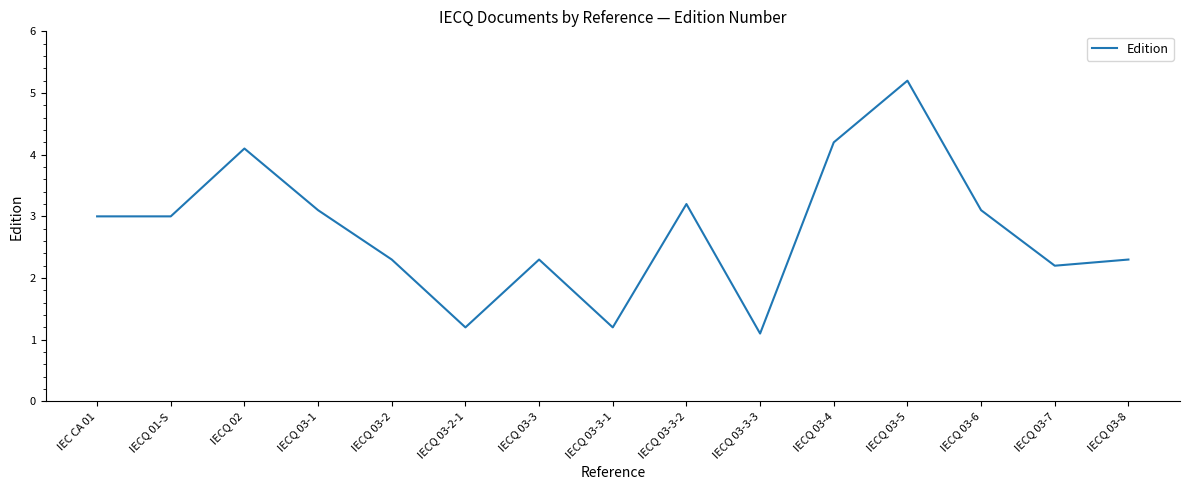

At which category does the chart reach its minimum across all series?

IECQ 03-3-3